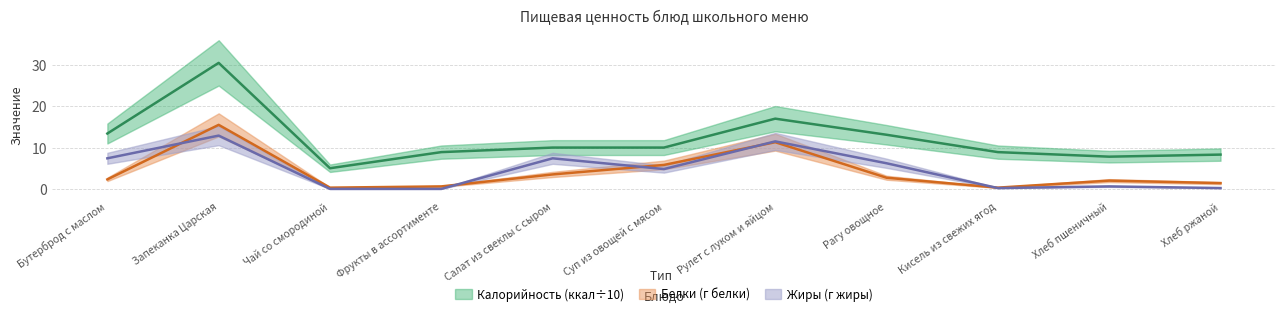

How many data points does each series have?

11